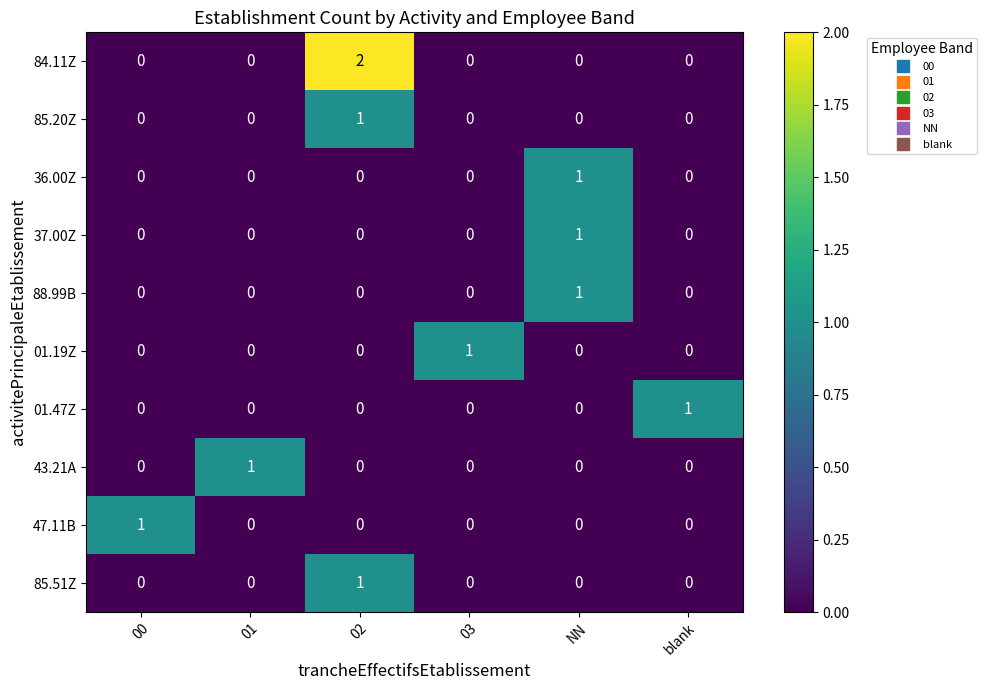

What is the difference between the highest and lowest values at NN?

1